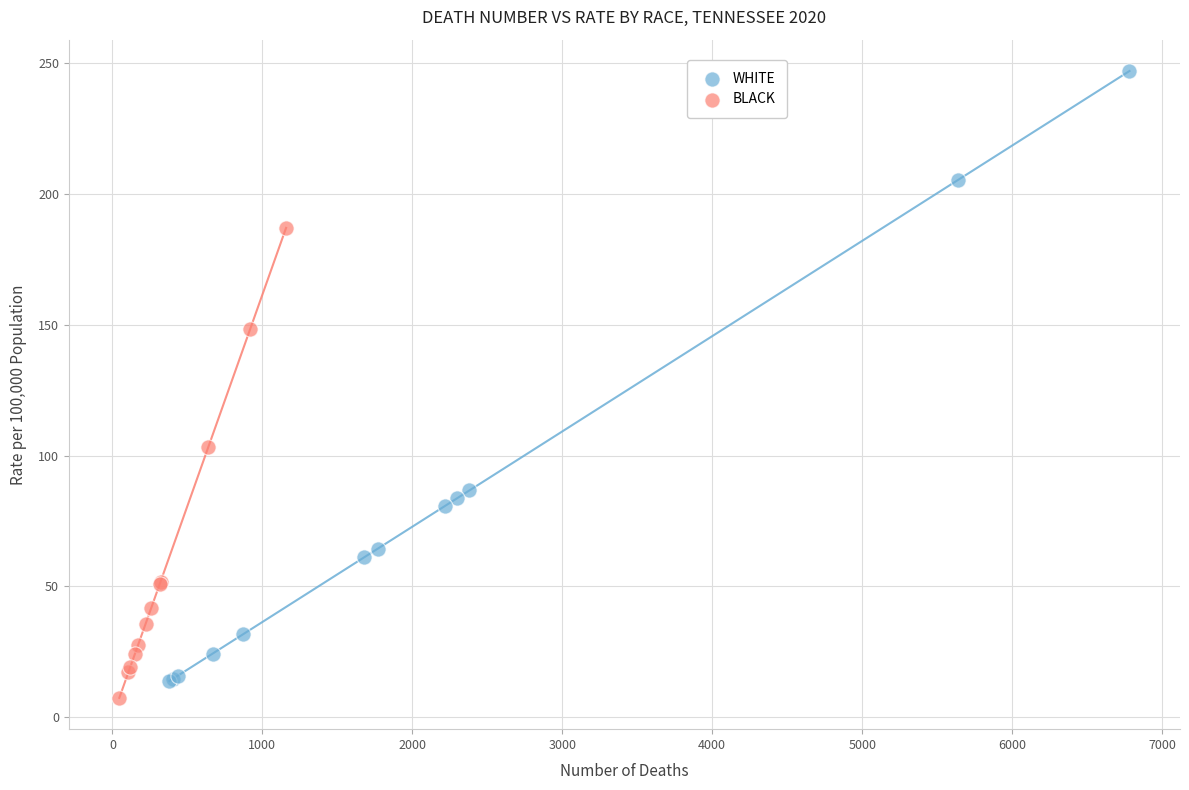

Which series contains the highest Y value?

WHITE